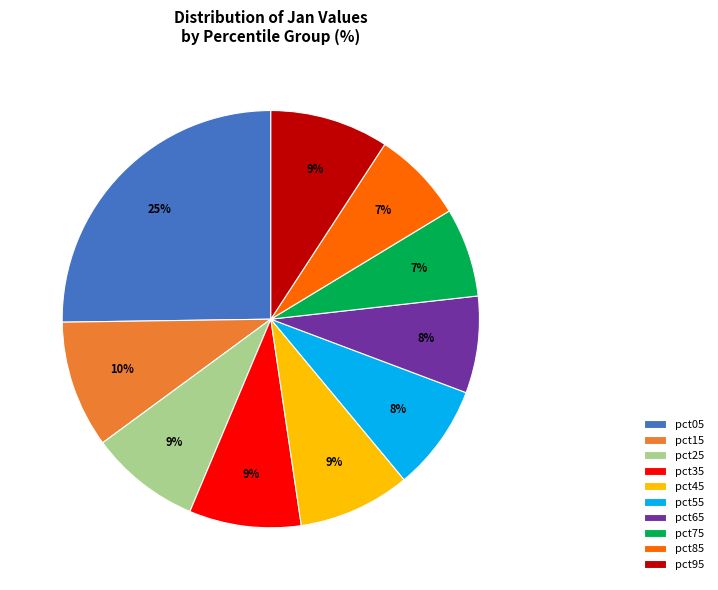

To the nearest percent, what is the average slice percentage?

10%